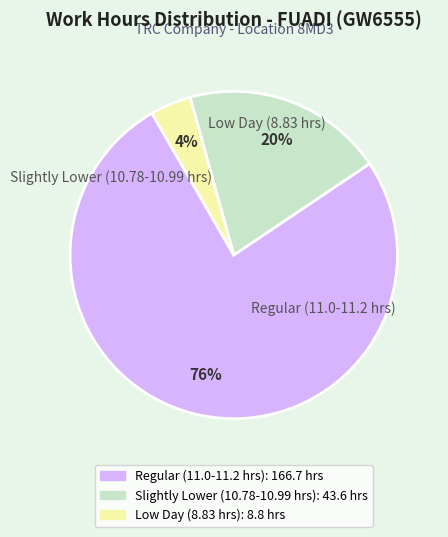

To the nearest percent, what is the average slice percentage?

33%